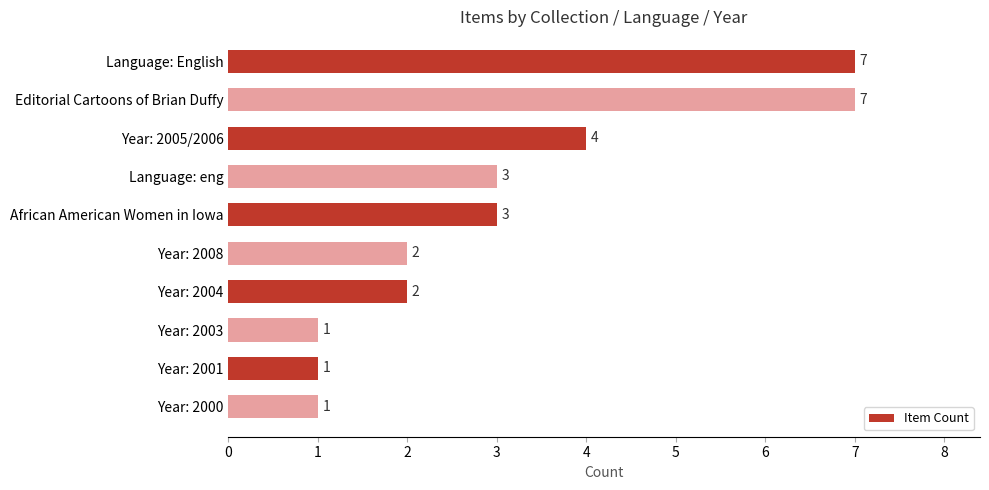

How many values are between 1 and 4?

8